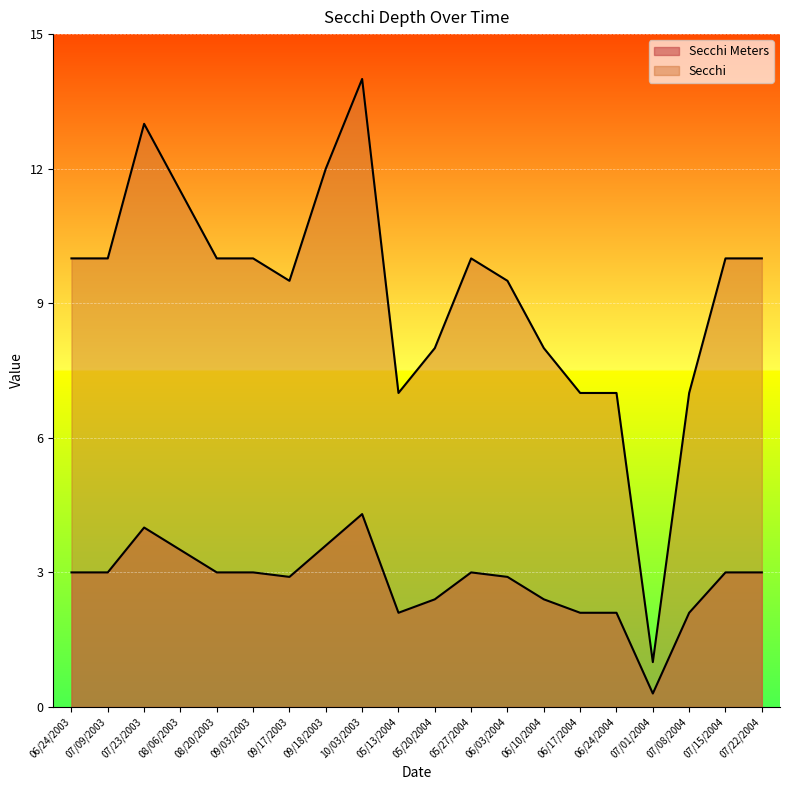

Reading right to left, transcribe all the data shown in this chart.

Secchi Meters: 3.0	3.0	2.1	0.3	2.1	2.1	2.4	2.9	3.0	2.4	2.1	4.3	3.6	2.9	3.0	3.0	3.5	4.0	3.0	3.0
Secchi: 10.0	10.0	7.0	1.0	7.0	7.0	8.0	9.5	10.0	8.0	7.0	14.0	12.0	9.5	10.0	10.0	11.5	13.0	10.0	10.0